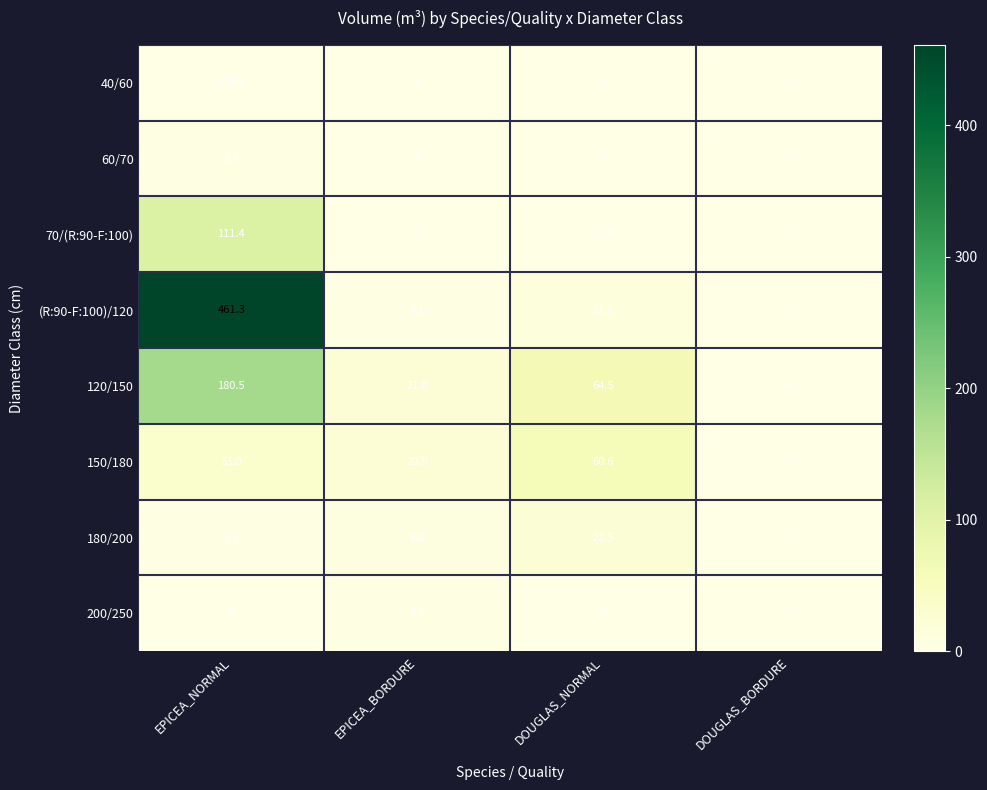

Is the value of 70/(R:90-F:100) at DOUGLAS_BORDURE greater than the value of (R:90-F:100)/120 at DOUGLAS_NORMAL?

No